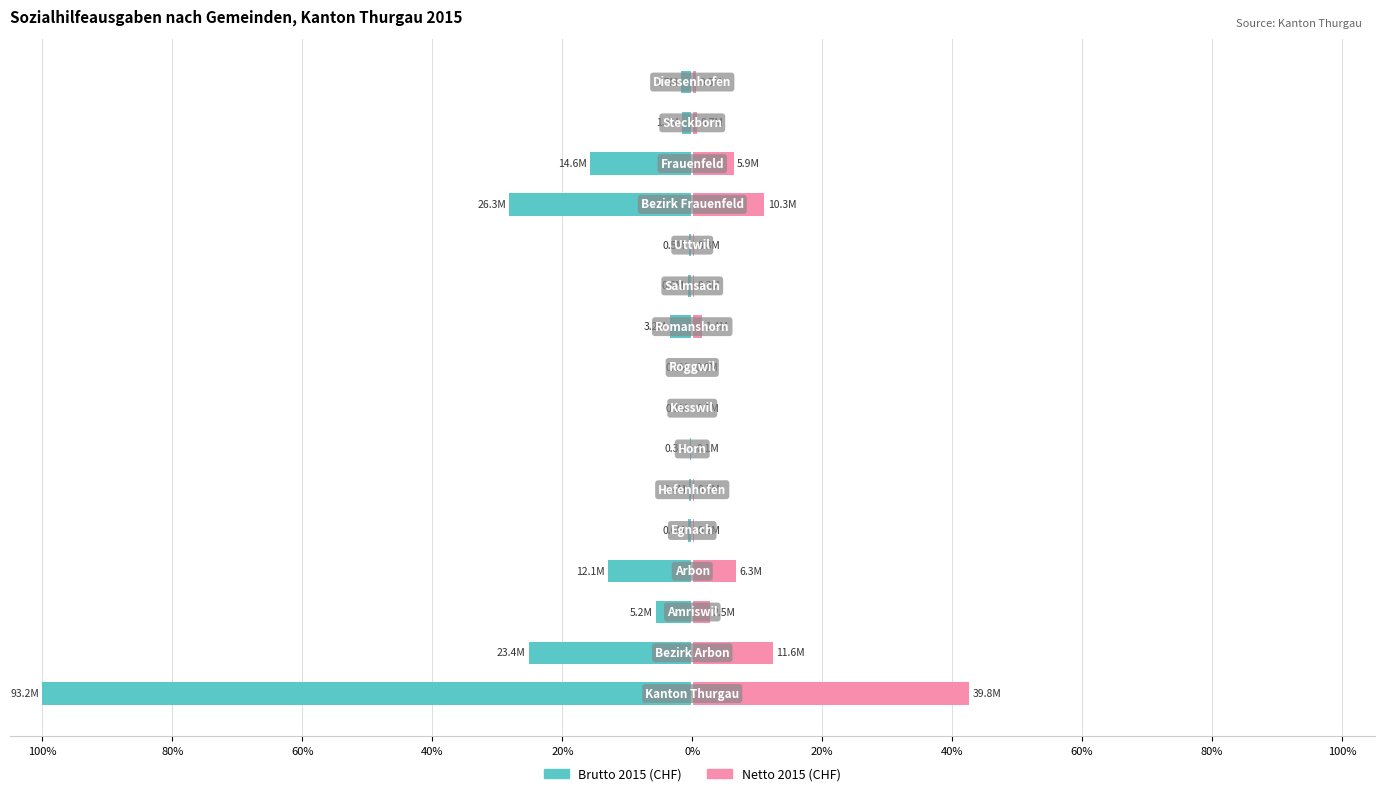

What is the total value across all series at 11?

-0.2